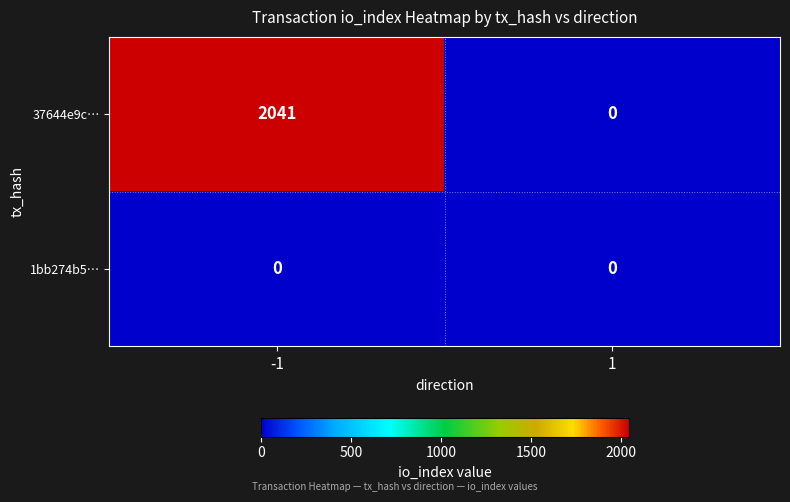

What is the difference between the 37644e9c… values at 1 and -1?

2041